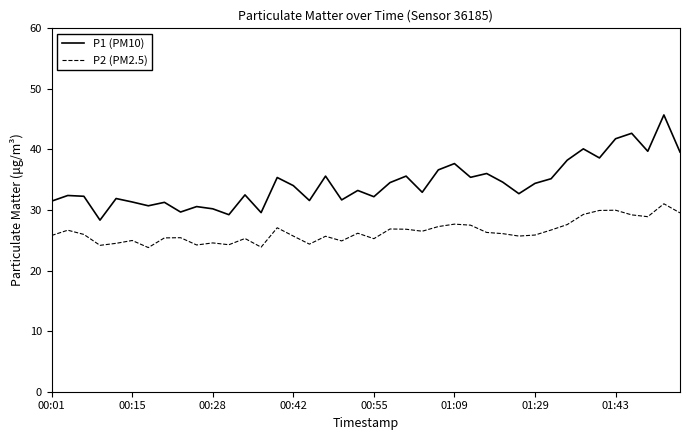

Rank the series by their maximum value, from lowest to highest.

P2 (PM2.5), P1 (PM10)